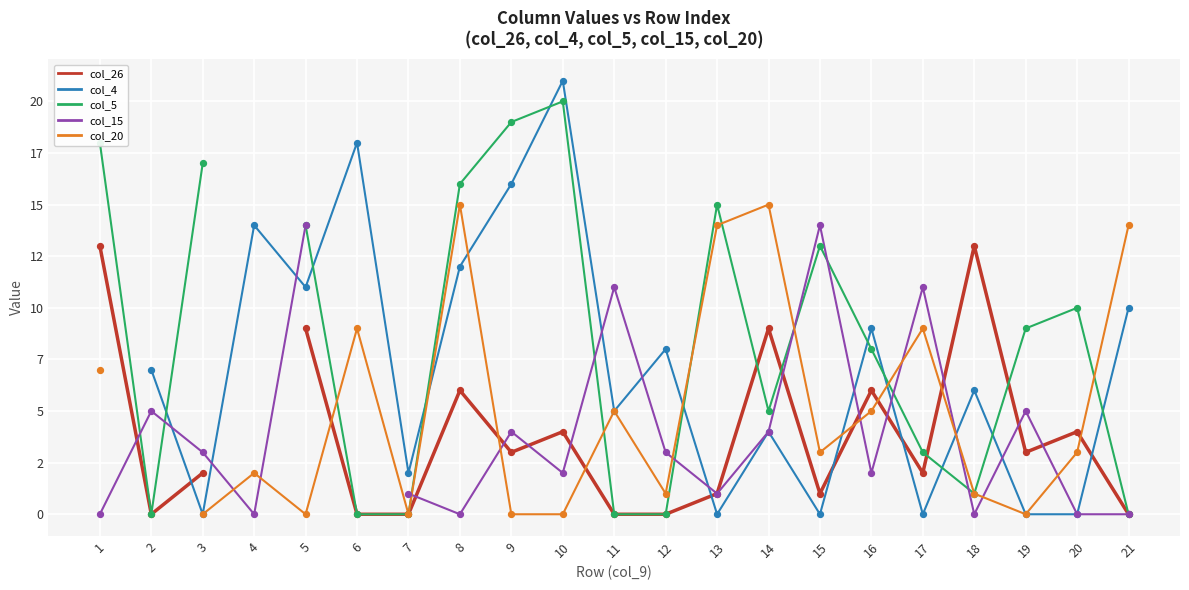

At which category is the sum across all series the highest?

8